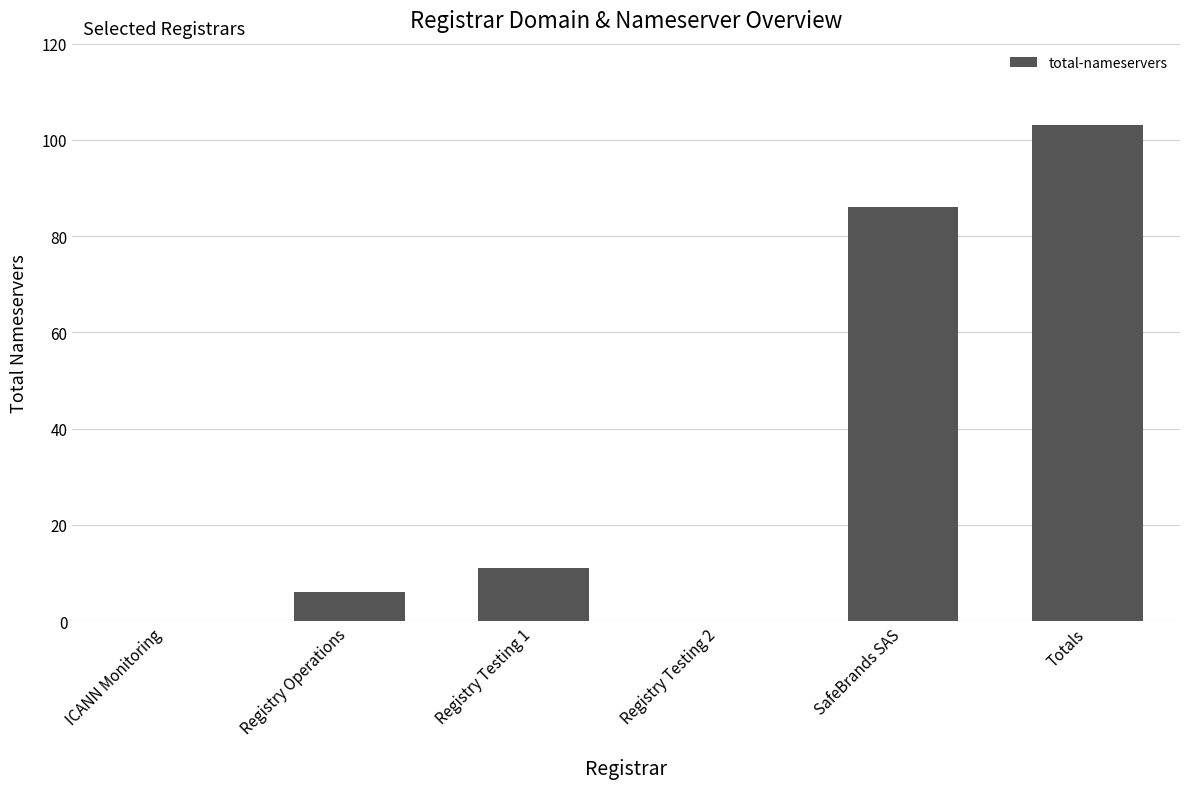

What is the sum of the values at Registry Testing 1 and Registry Testing 2?

11